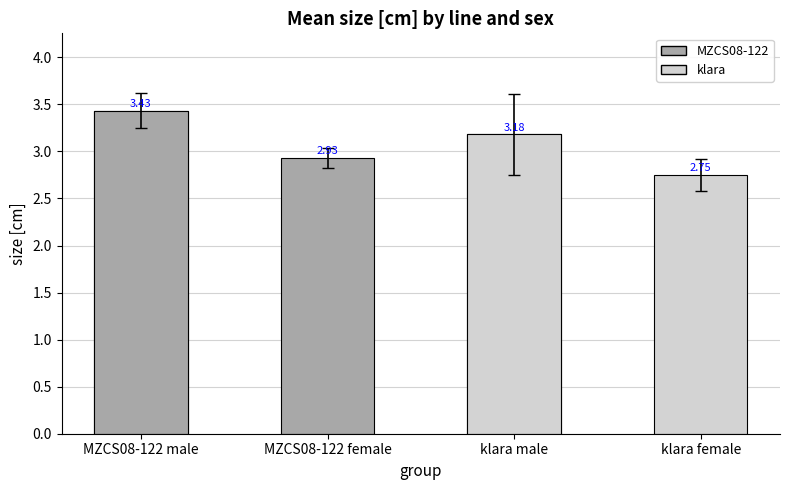

Reading left to right, extract all data points from this chart.

3.4	2.9	3.2	2.8